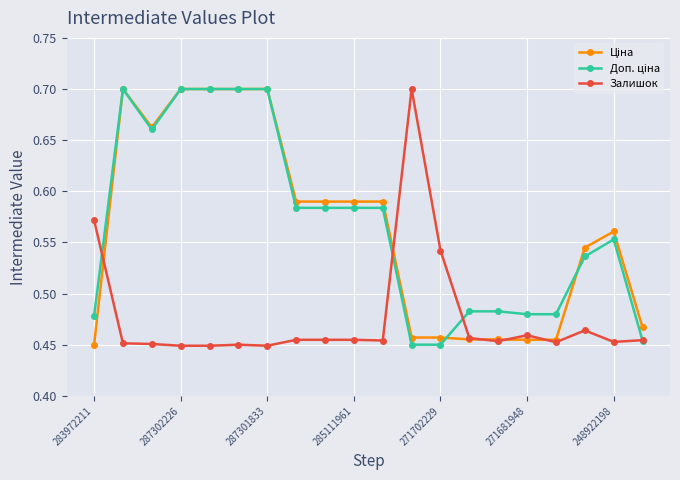

At how many categories does at least one series exceed 0?

20